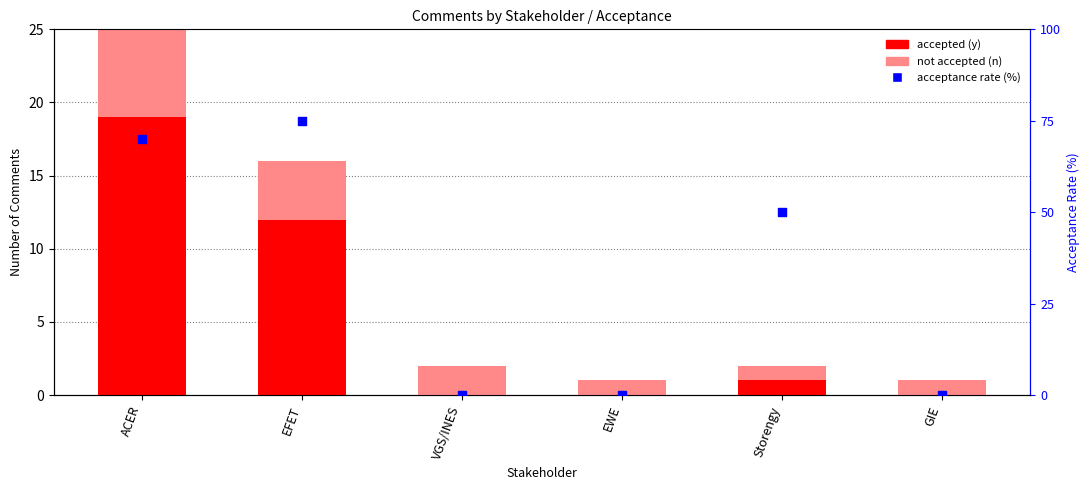

What is the total value across all series at EWE?

1